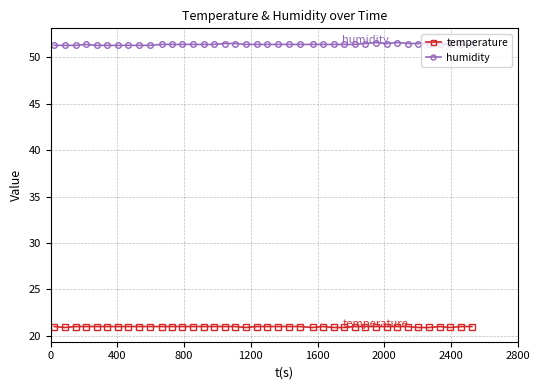

Rank the series by their average value, from lowest to highest.

temperature, humidity